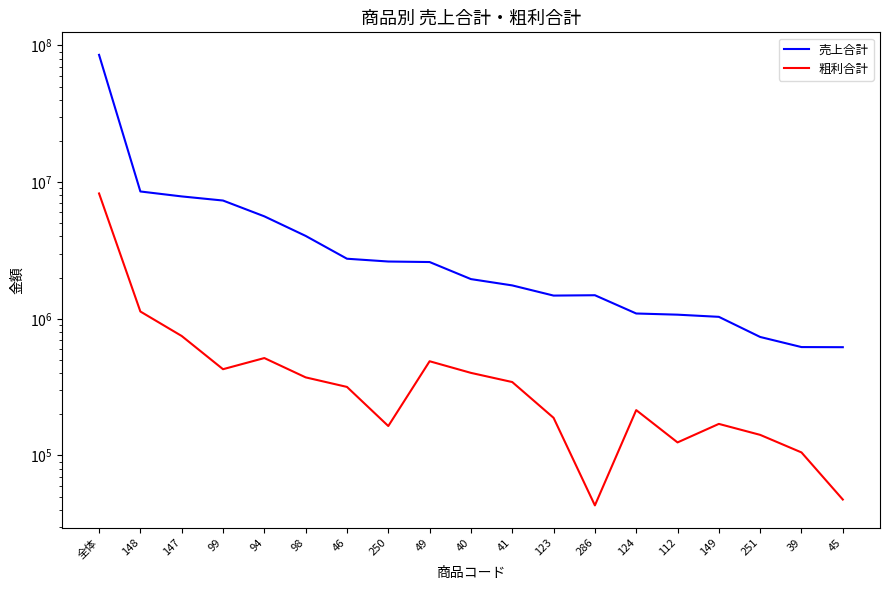

True or false: 粗利合計 and 売上合計 intersect in this chart.

False